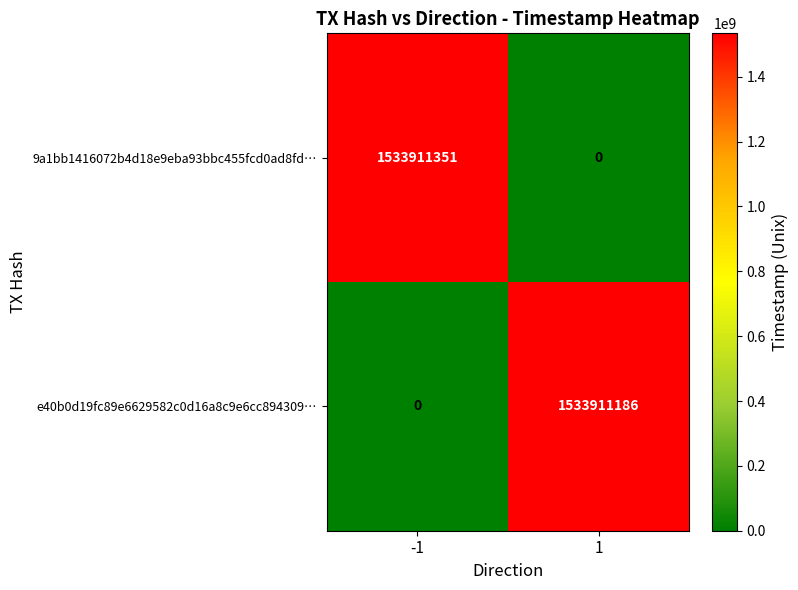

Rank the series by their maximum value, from highest to lowest.

9a1bb1416072b4d18e9eba93bbc455fcd0ad8fd…, e40b0d19fc89e6629582c0d16a8c9e6cc894309…